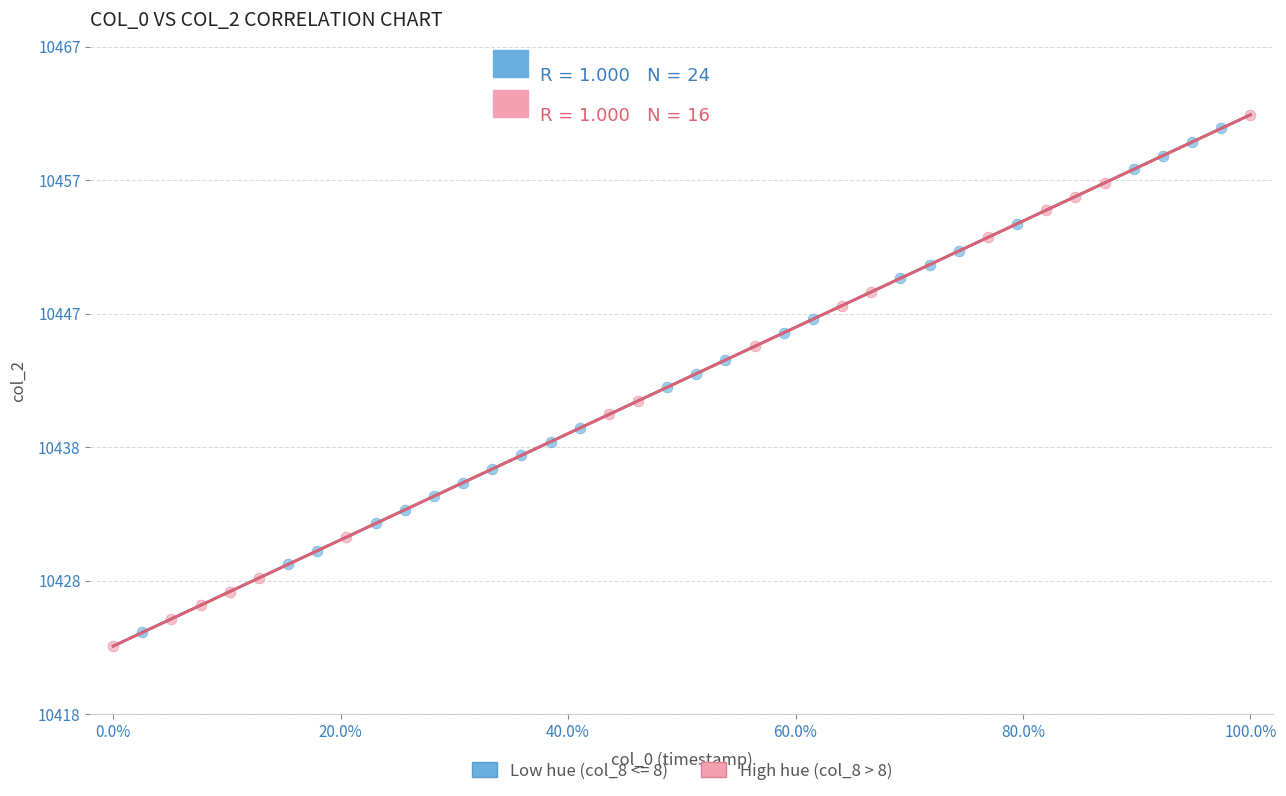

Which series has the largest Y range (max minus min)?

High hue (col_8 > 8)